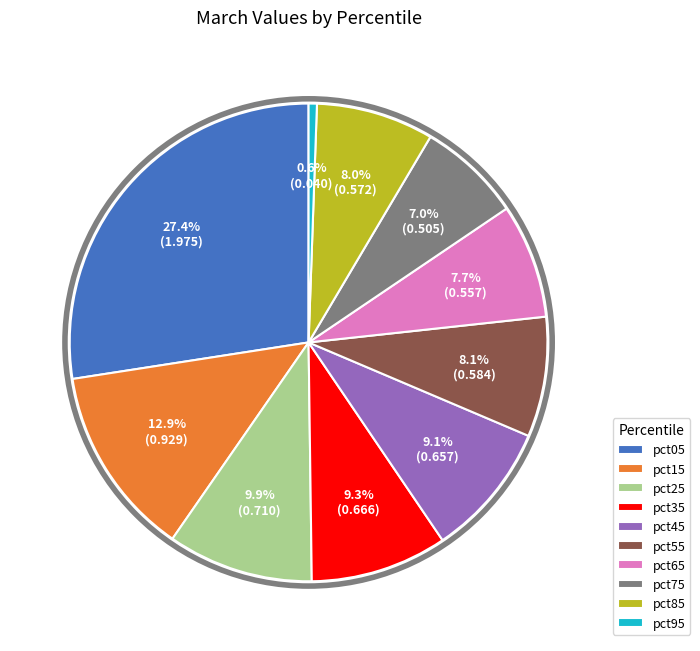

What percentage is NOT represented by pct55?

91.9%